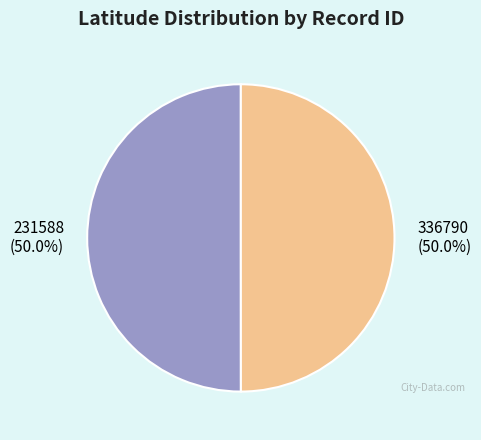

To the nearest percent, what portion does 336790 represent?

50%